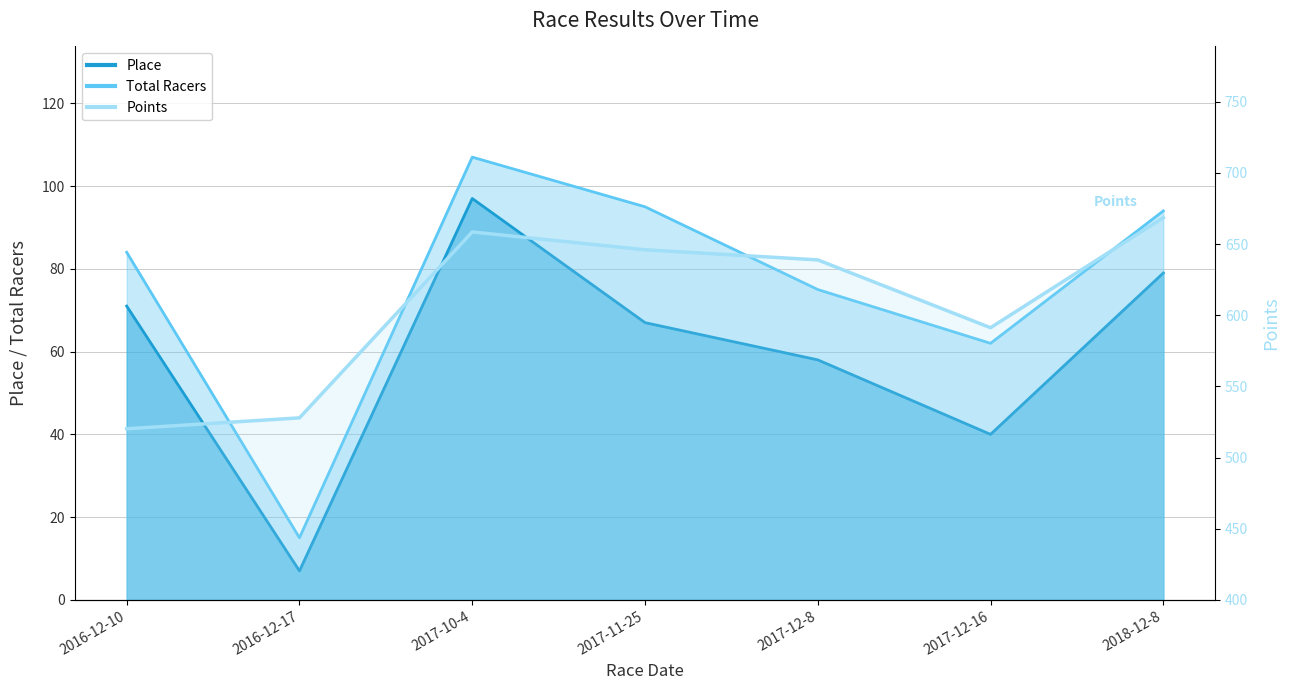

Where is the first local minimum?

2017-12-16